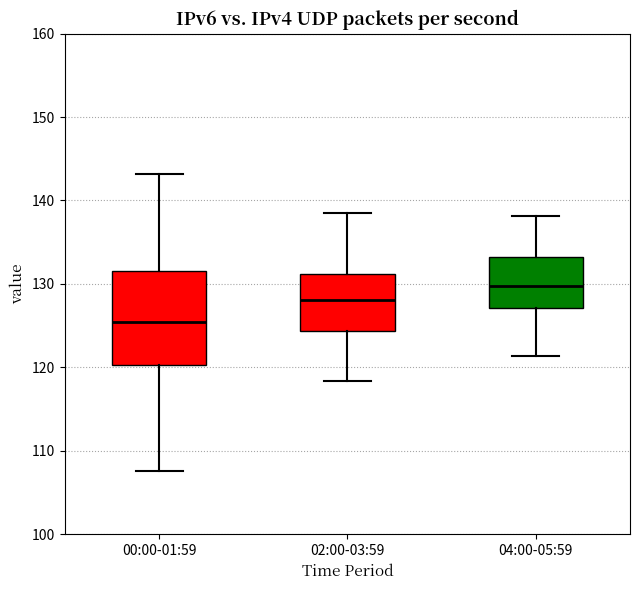

Which box has the lowest median line?

00:00-01:59